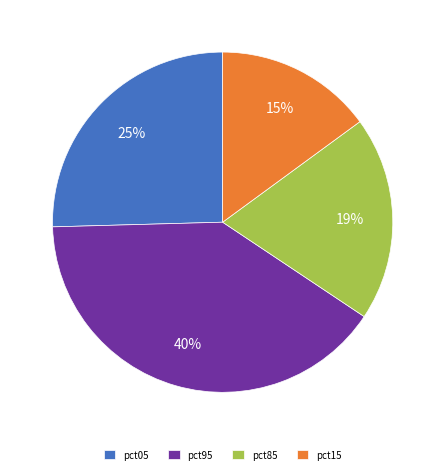

Is there a majority slice in this chart?

No